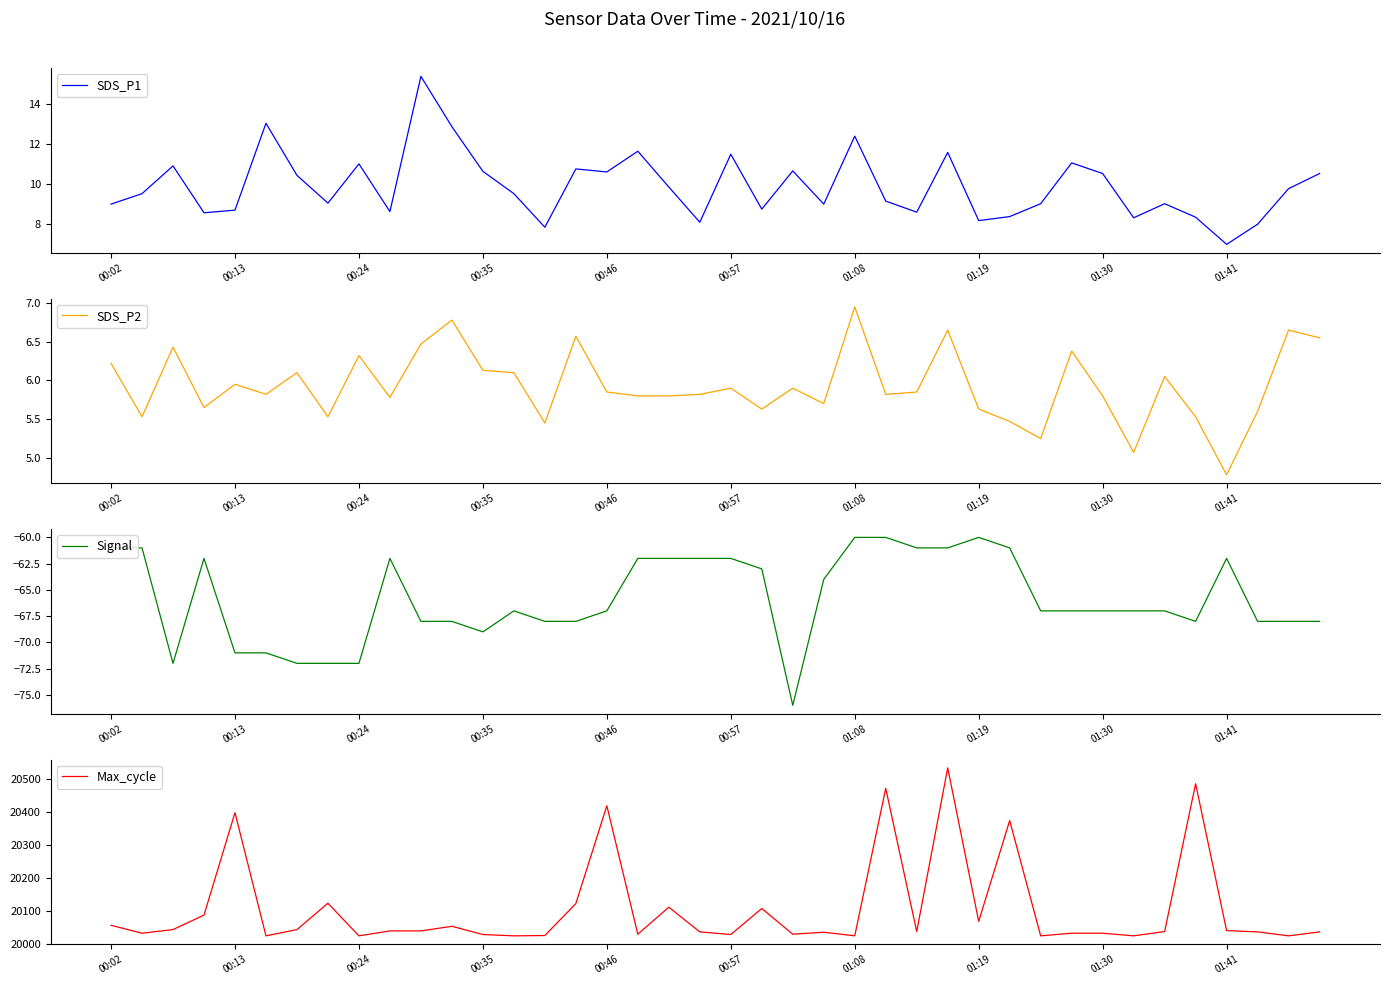

How many interior local valleys does the Signal series have?

4